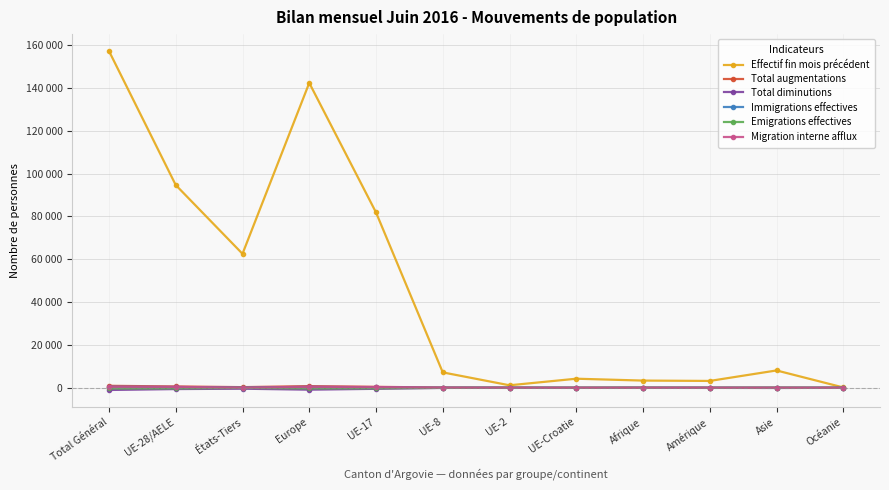

Does the chart have visible grid lines?

Yes